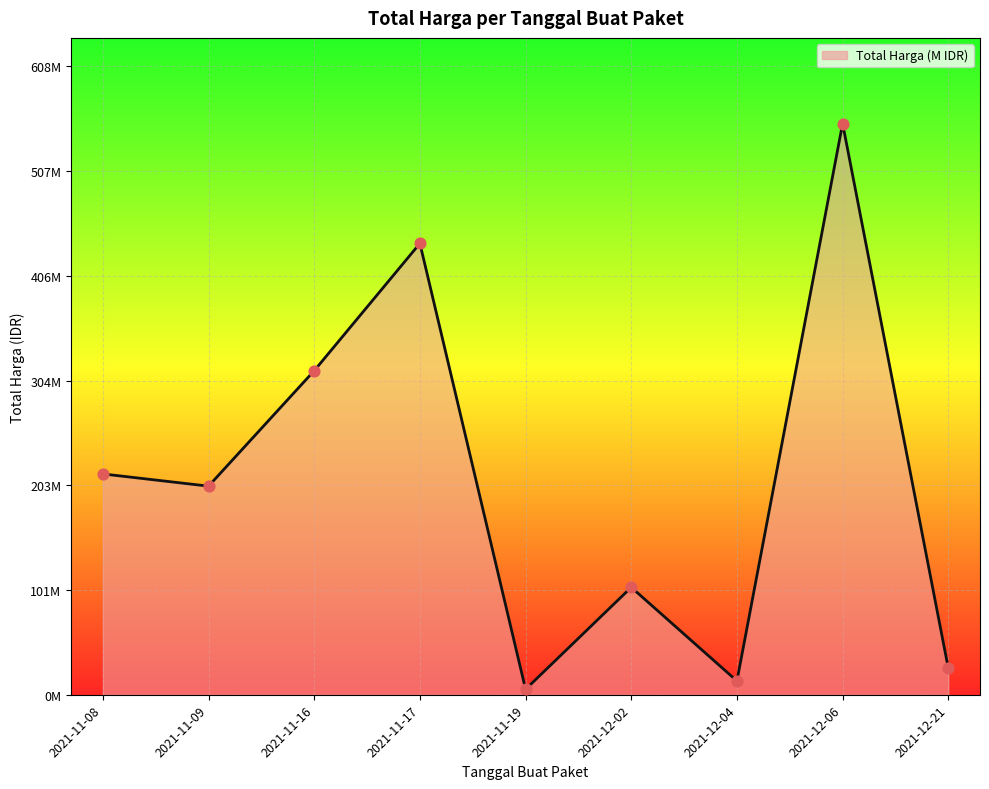

What is the change in value from 2021-11-08 to 2021-11-16?

+100.0